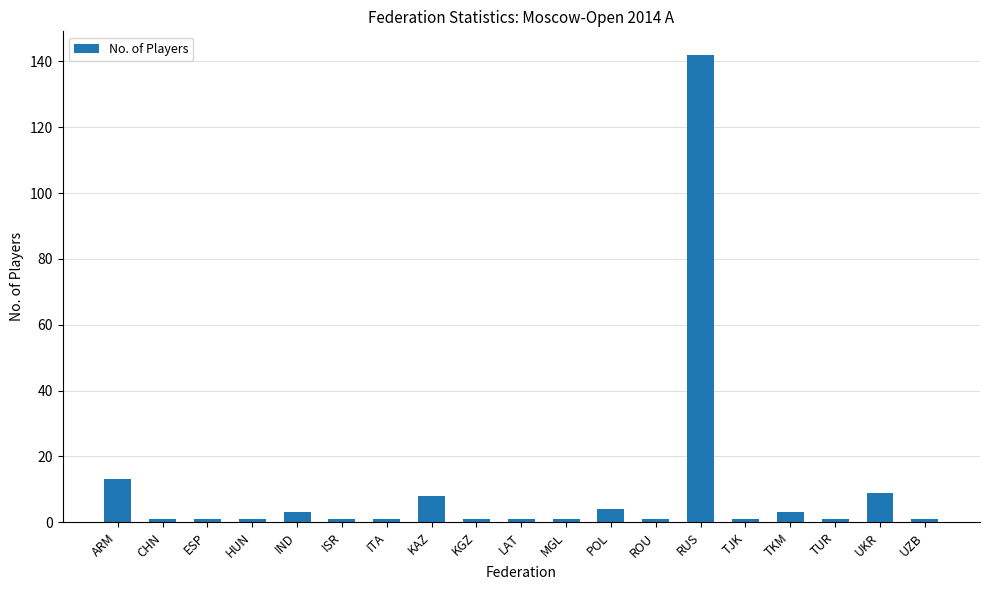

What is the minimum value shown in the chart?

1